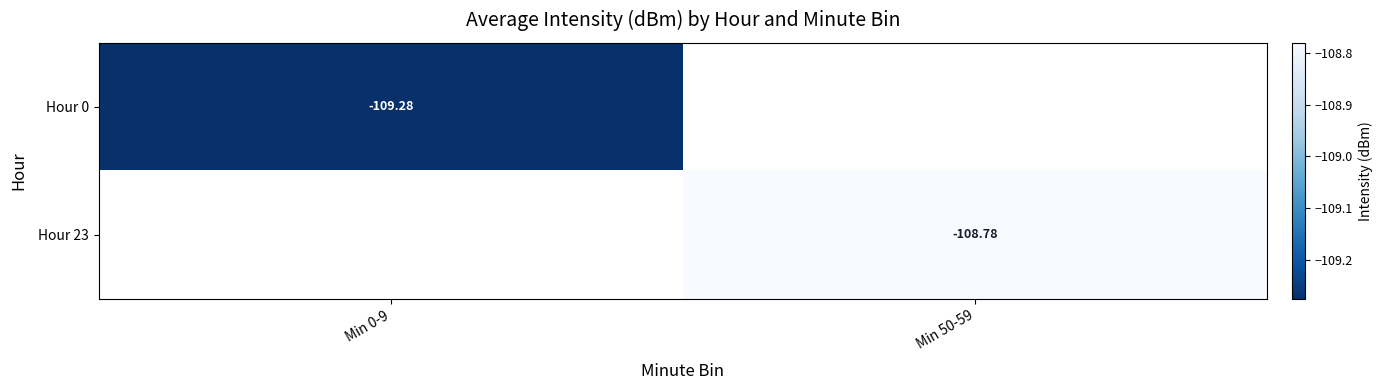

Which category has the lowest value across all series?

Min 0-9